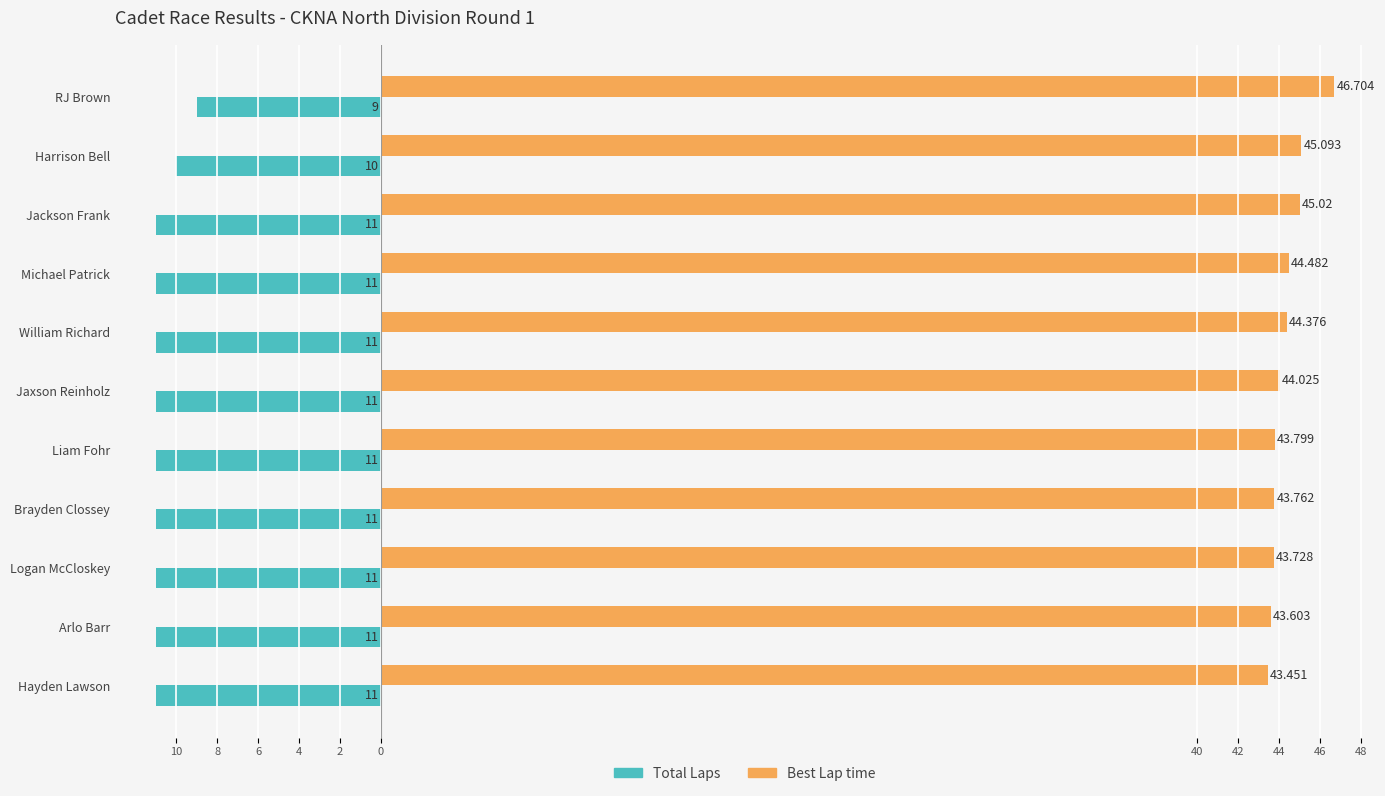

Reading right to left, extract all data points from this chart.

Total Laps: -9.0	-10.0	-11.0	-11.0	-11.0	-11.0	-11.0	-11.0	-11.0	-11.0	-11.0
Best Lap time: 46.7	45.1	45.0	44.5	44.4	44.0	43.8	43.8	43.7	43.6	43.5